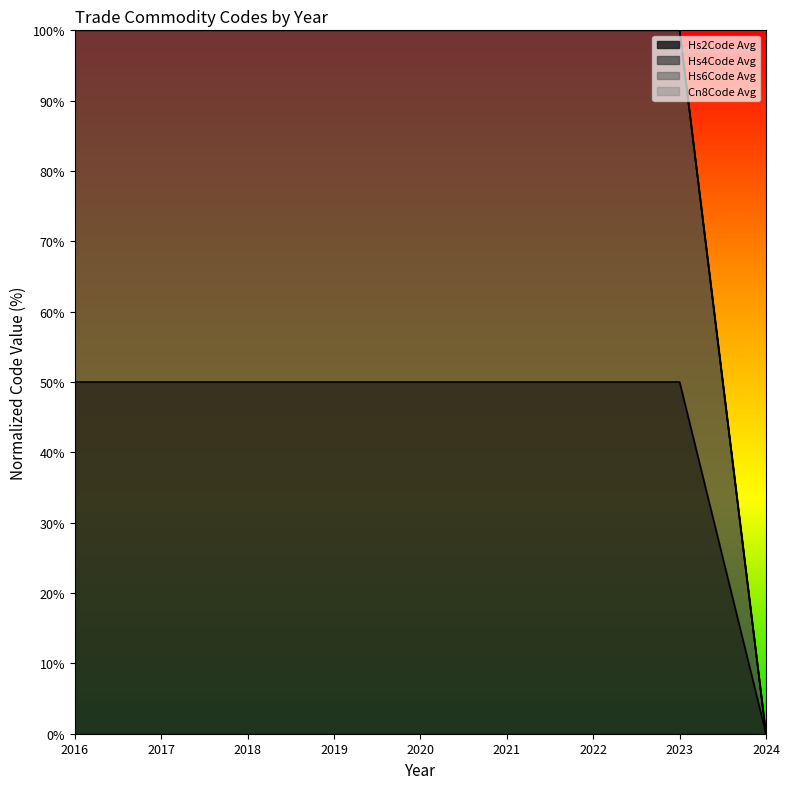

What is the difference between the highest and lowest values at 2022?

50